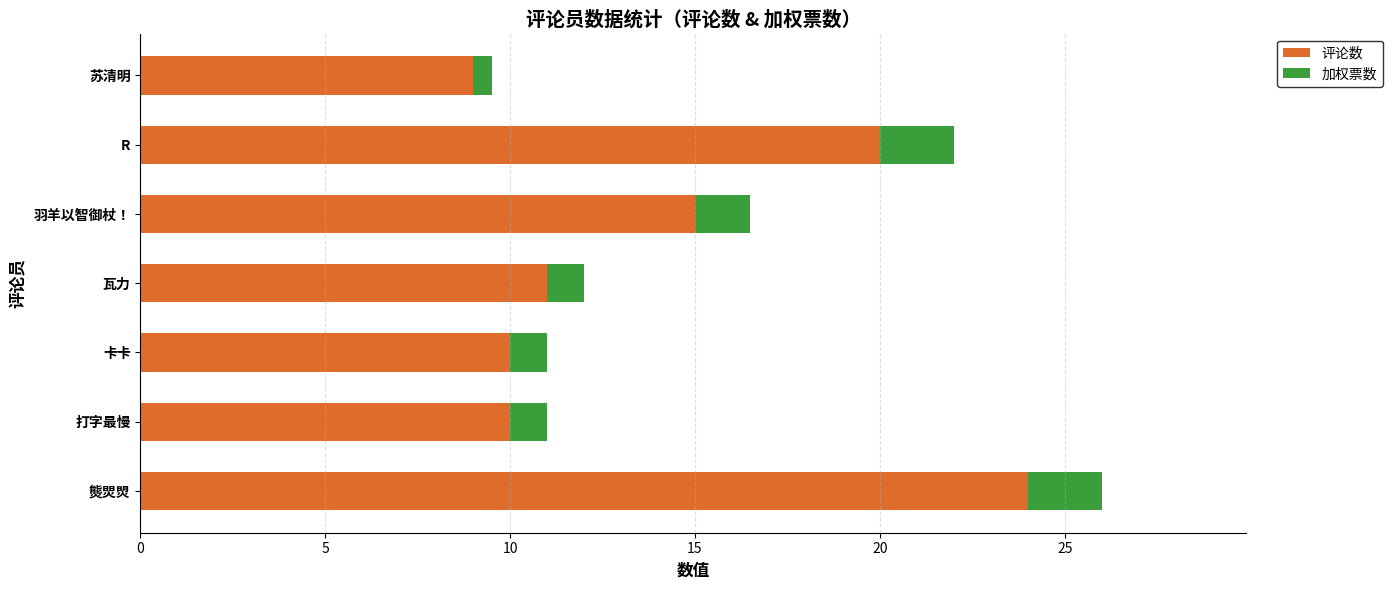

The 评论数 series shows 10.0 at 打字最慢. True or false?

True